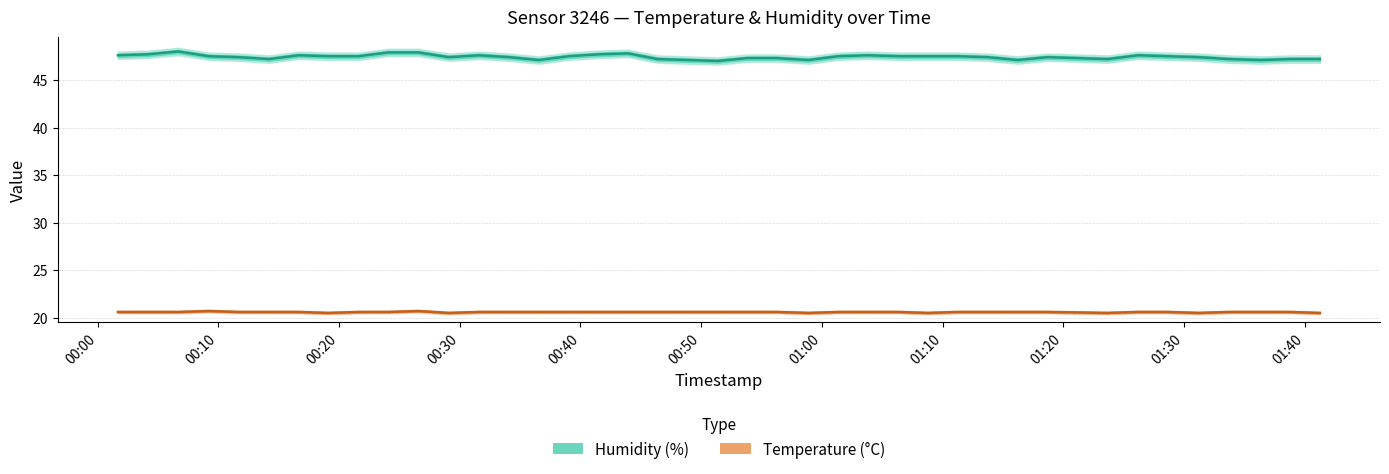

What are all the series names shown in the legend?

humidity, temperature